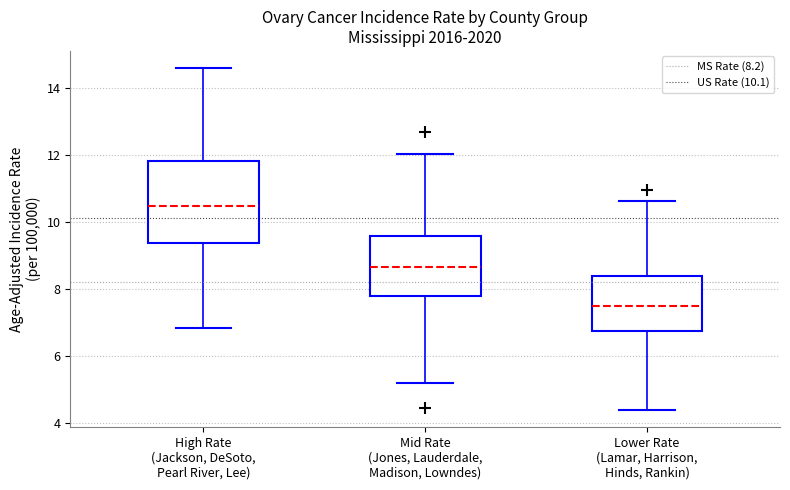

Comparing the boxes themselves (not the whiskers), which one is the tallest?

High Rate (Jackson, DeSoto, Pearl River, Lee)